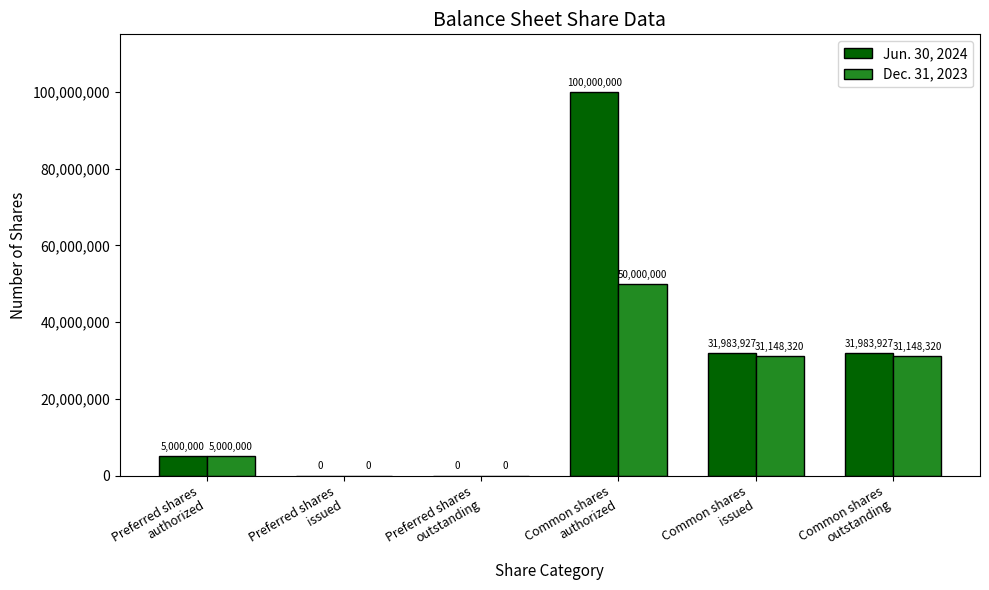

What is the maximum value for Jun. 30, 2024?

100000000